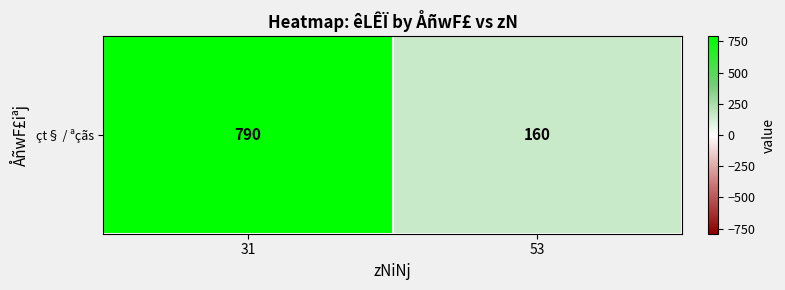

What is the maximum value shown in the chart?

790